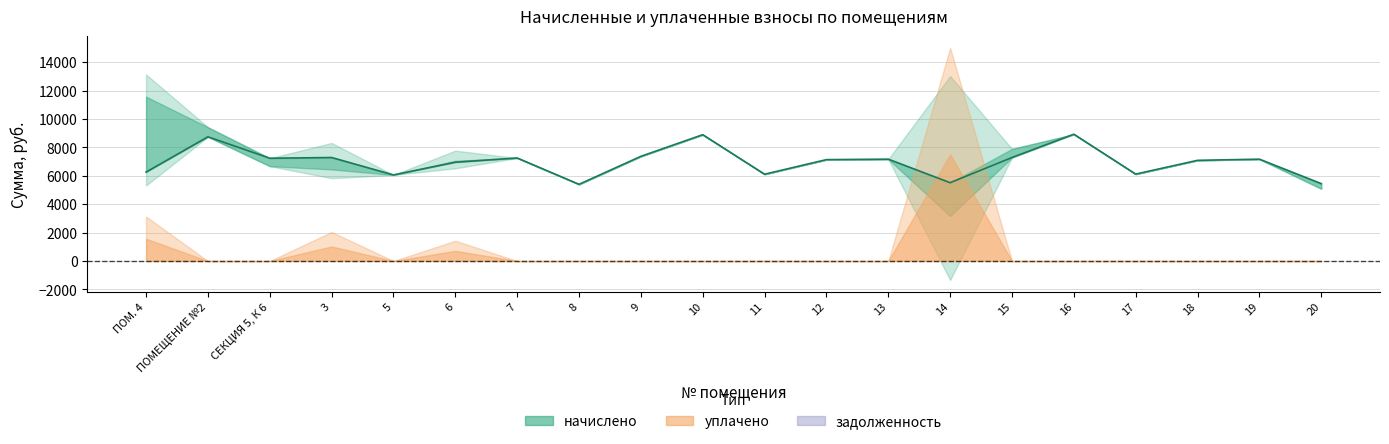

What is the value of the 4th point from the left?

7286.4